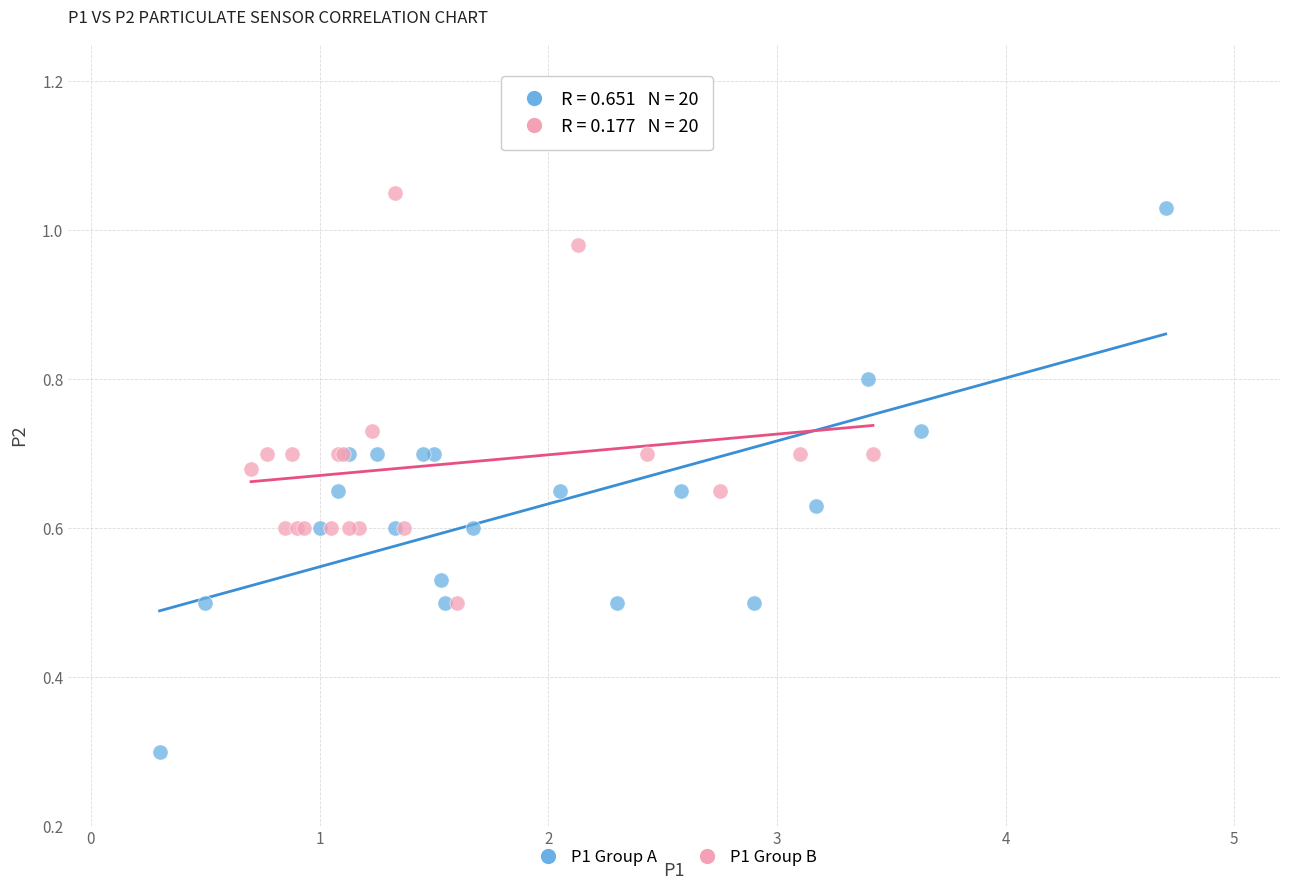

Which series contains the lowest Y value?

P1 Group A